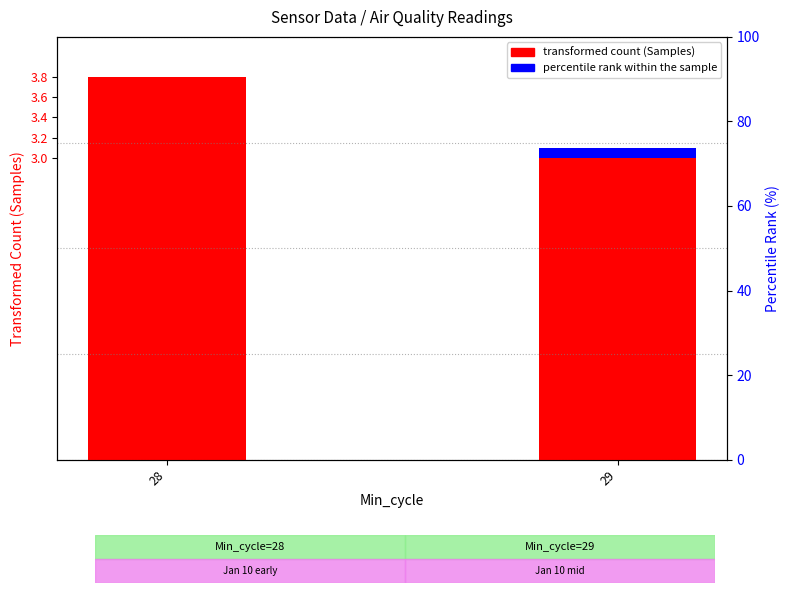

What is the total value across all series at 28?

3.8